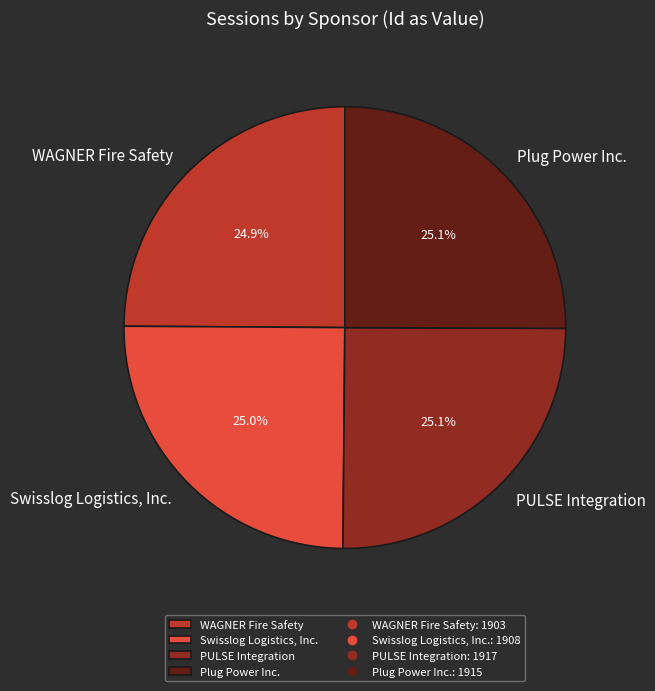

What percentage do Plug Power Inc. and WAGNER Fire Safety together represent?

50.0%